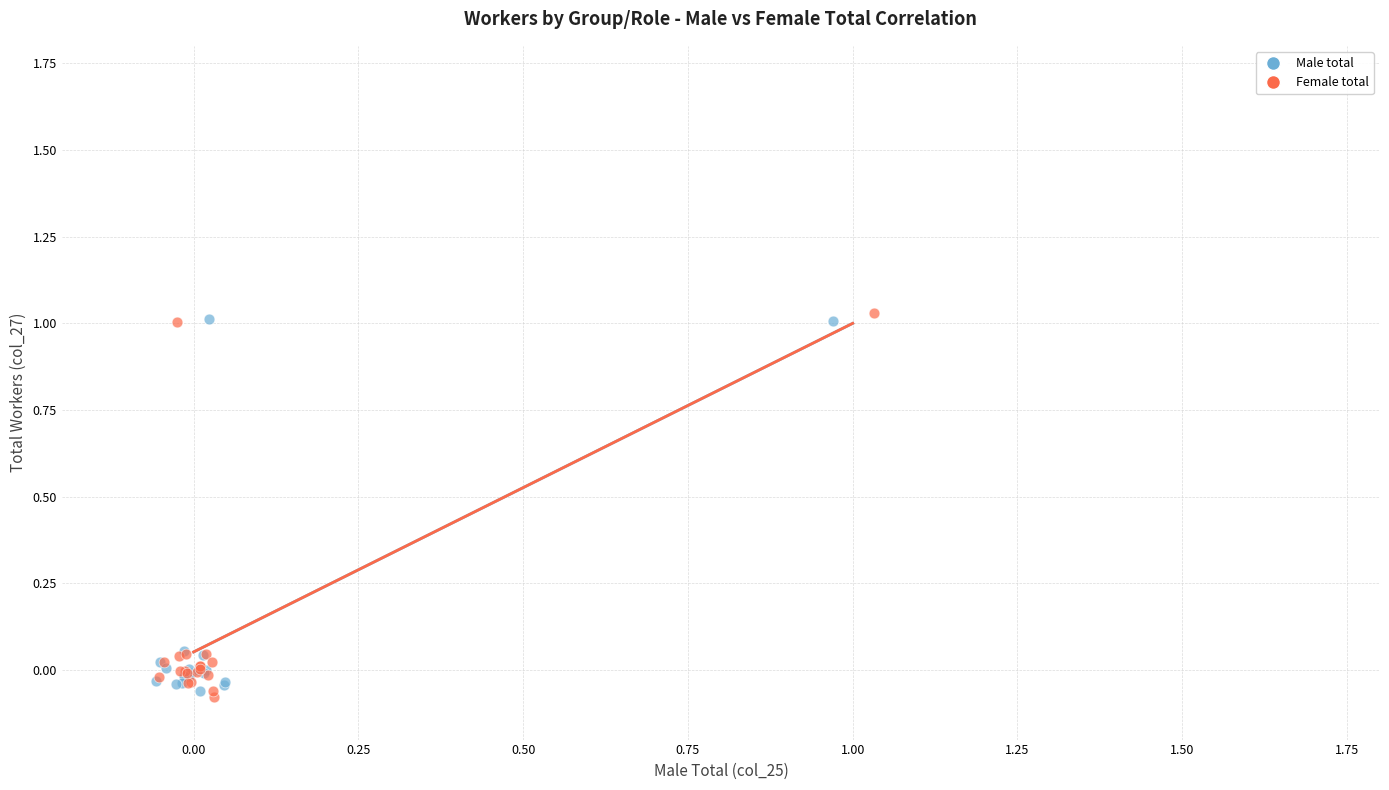

What are all the series names shown in the legend?

Male total, Female total